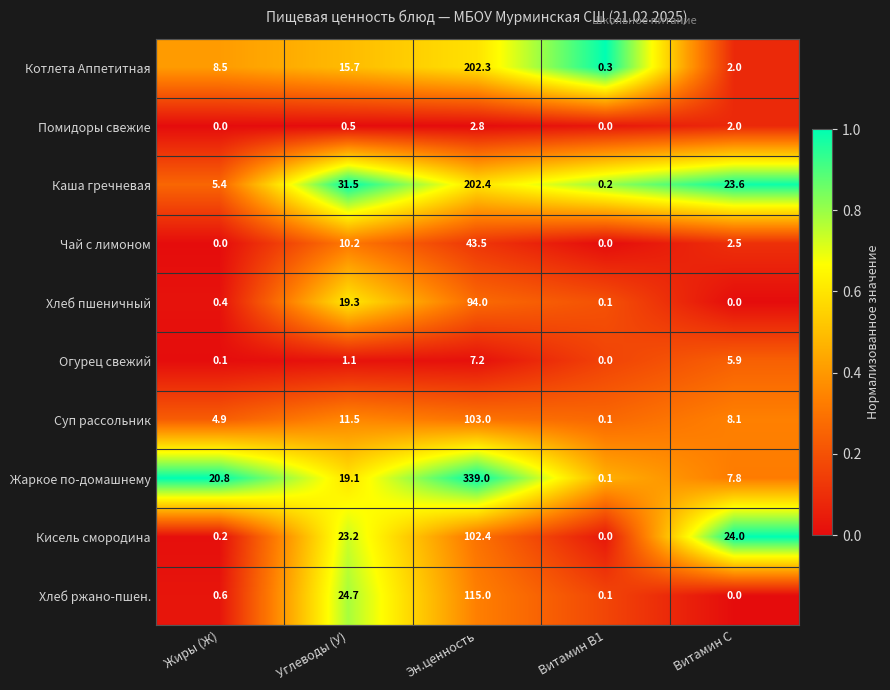

What is the difference between the maximum and second lowest values in the Чай с лимоном series?

43.5